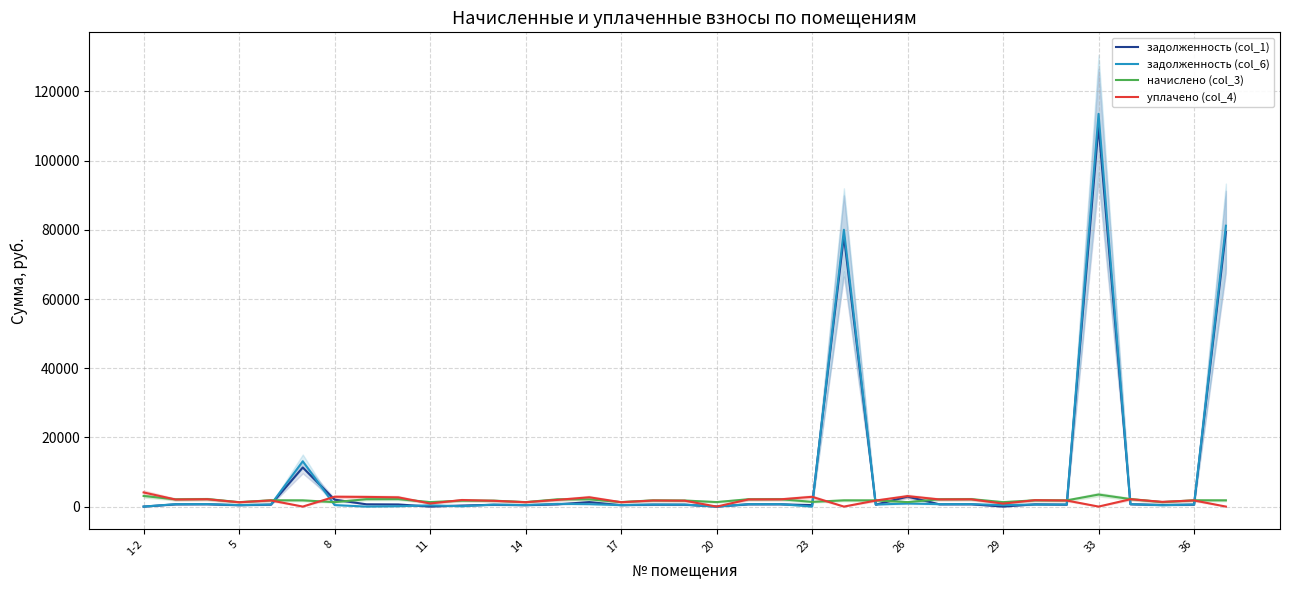

How many data points does each series have?

35